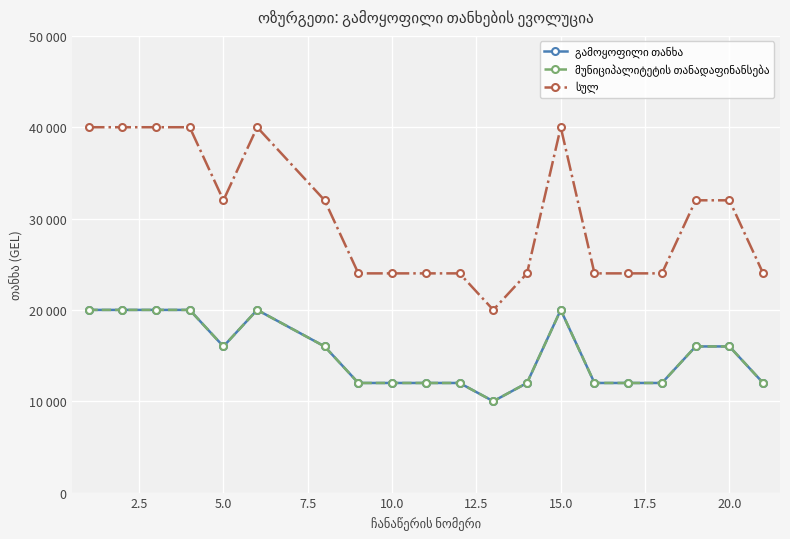

What is the minimum value shown in the chart?

10000